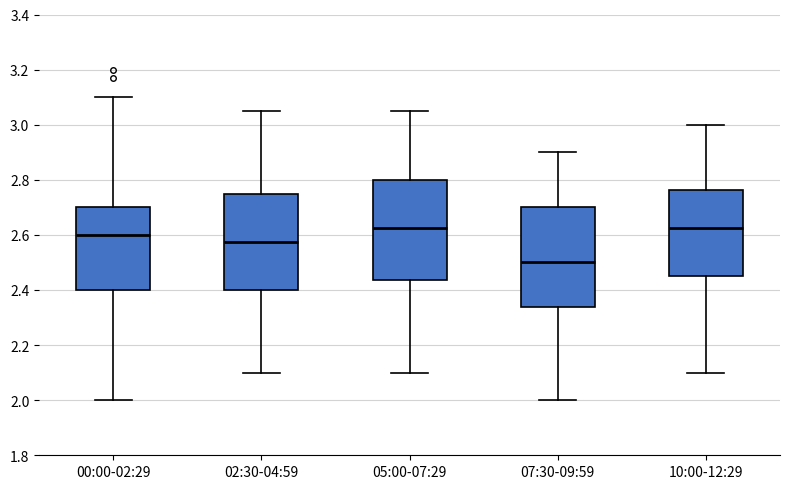

Reading left to right, transcribe this box plot: for each box, give where its median line is, the range the box spans, and where its two whiskers end, as read against the y-axis. The values are not printed on the chart, so give them approximately, as read against the axis.

00:00-02:29: median 2.60, box 2.40 to 2.70, whiskers 2.00 to 3.10
02:30-04:59: median 2.58, box 2.40 to 2.76, whiskers 2.10 to 3.06
05:00-07:29: median 2.62, box 2.44 to 2.80, whiskers 2.10 to 3.06
07:30-09:59: median 2.50, box 2.34 to 2.70, whiskers 2.00 to 2.90
10:00-12:29: median 2.62, box 2.46 to 2.76, whiskers 2.10 to 3.00